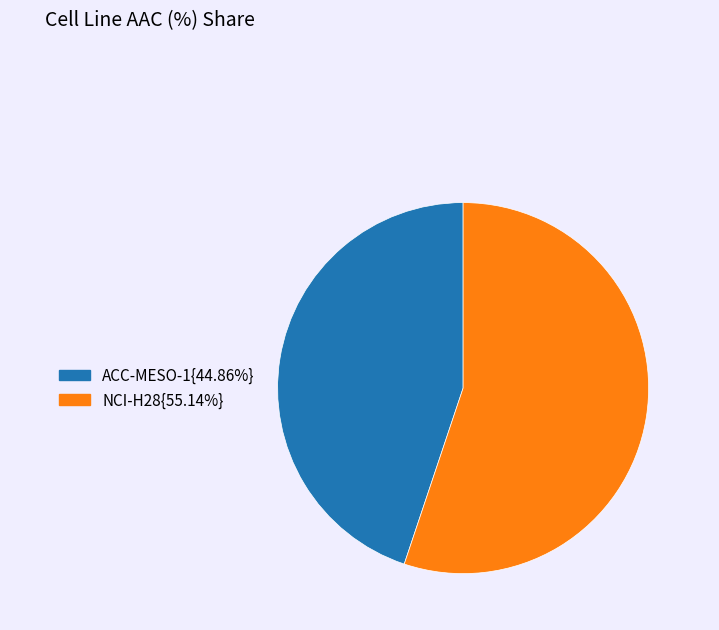

Is there a majority slice in this chart?

Yes